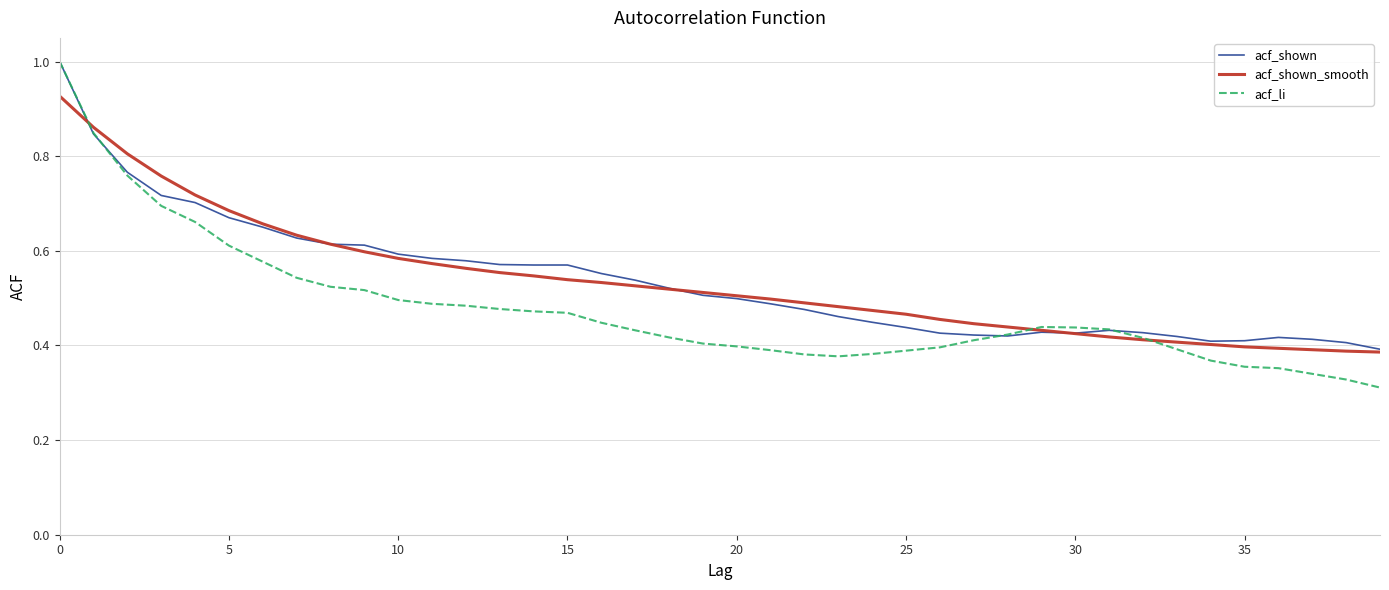

What is the maximum value for acf_shown?

1.0